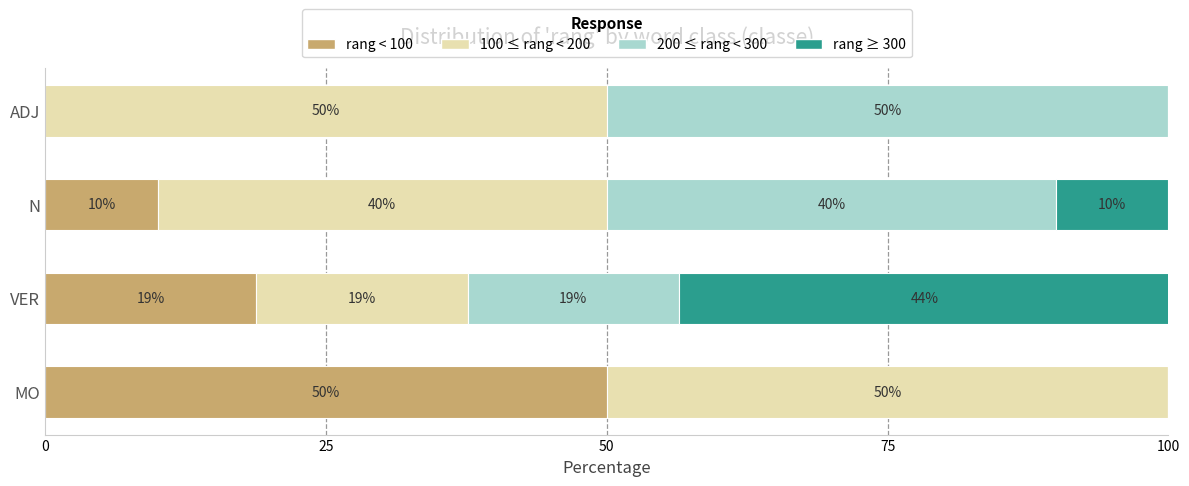

The rang < 100 series shows -27.8 at ADJ. True or false?

False